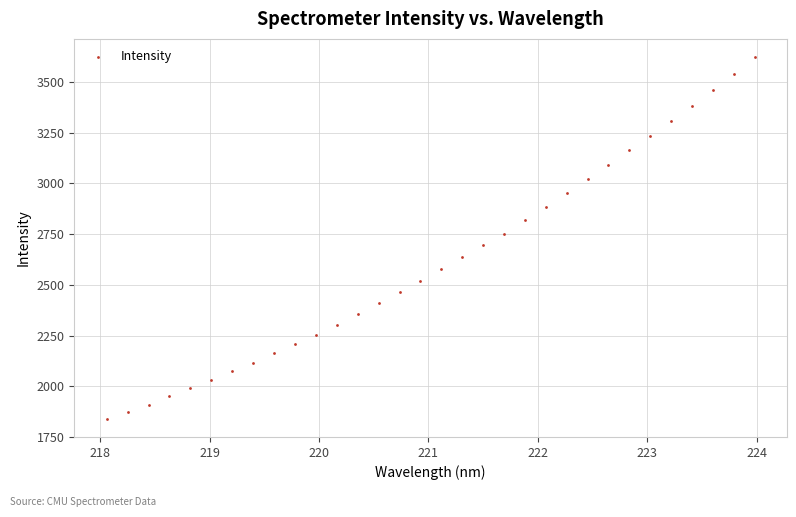

What is the range of Y values (max minus min)?

1784.6